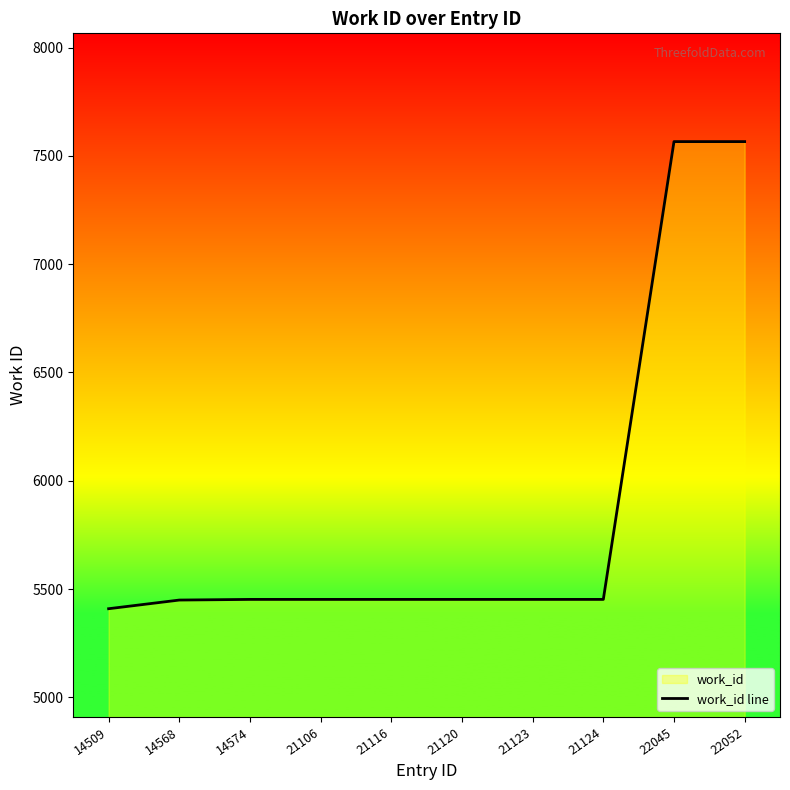

At which label is the value closest to 6487?

14574